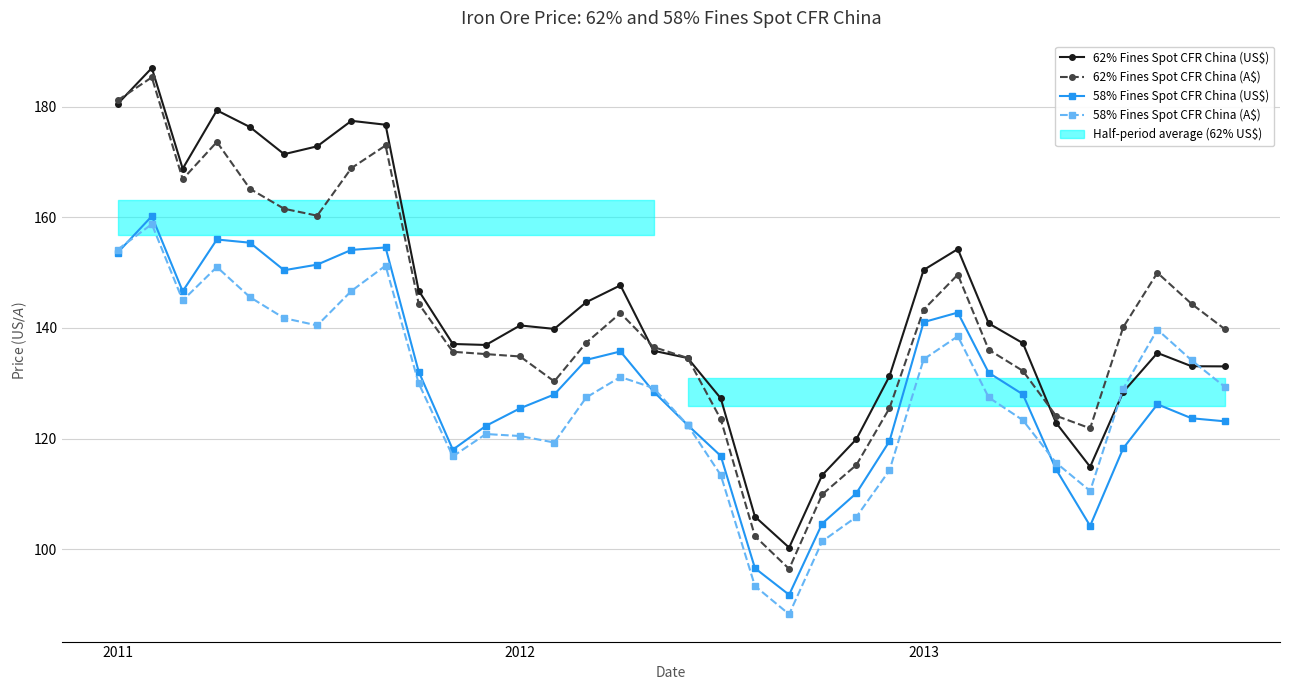

What is the lowest value of the 58% Fines Spot CFR China (A$) series?

88.3